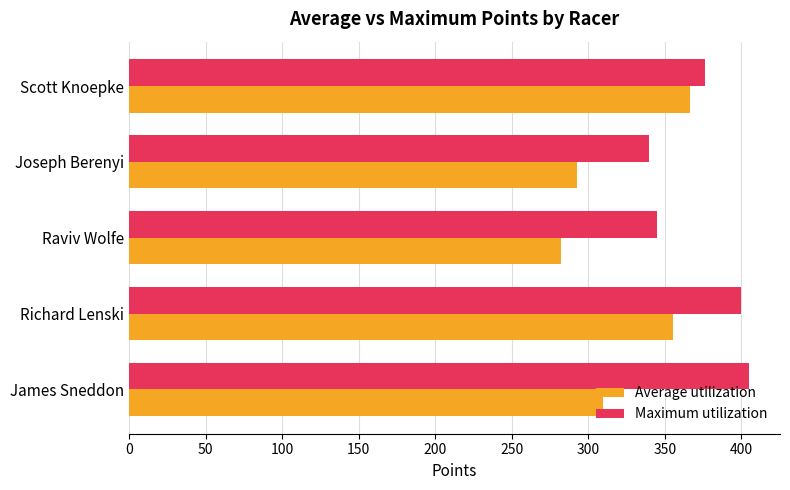

Rank the series by their average value, from highest to lowest.

Maximum utilization, Average utilization